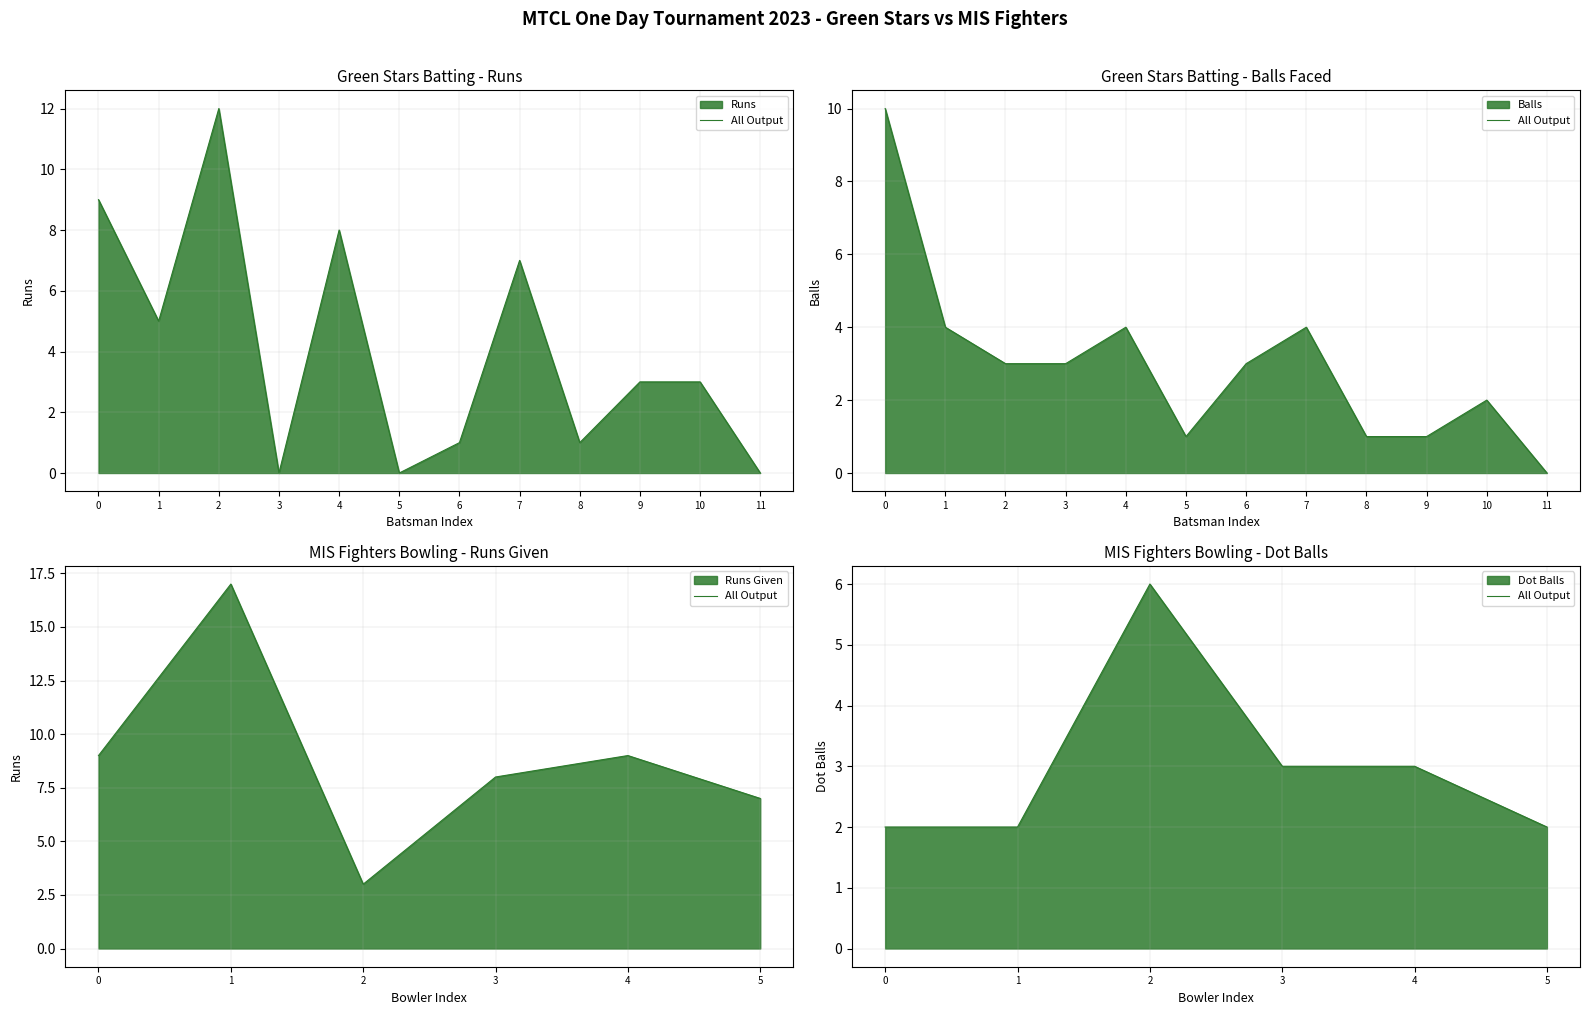

Between 5 and 4, which is larger?

4